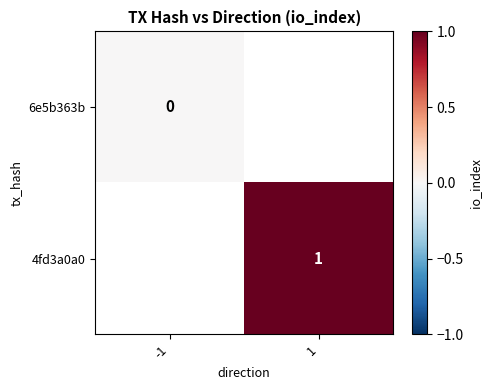

The value of 4fd3a0a0 at 1 is 2. True or false?

False